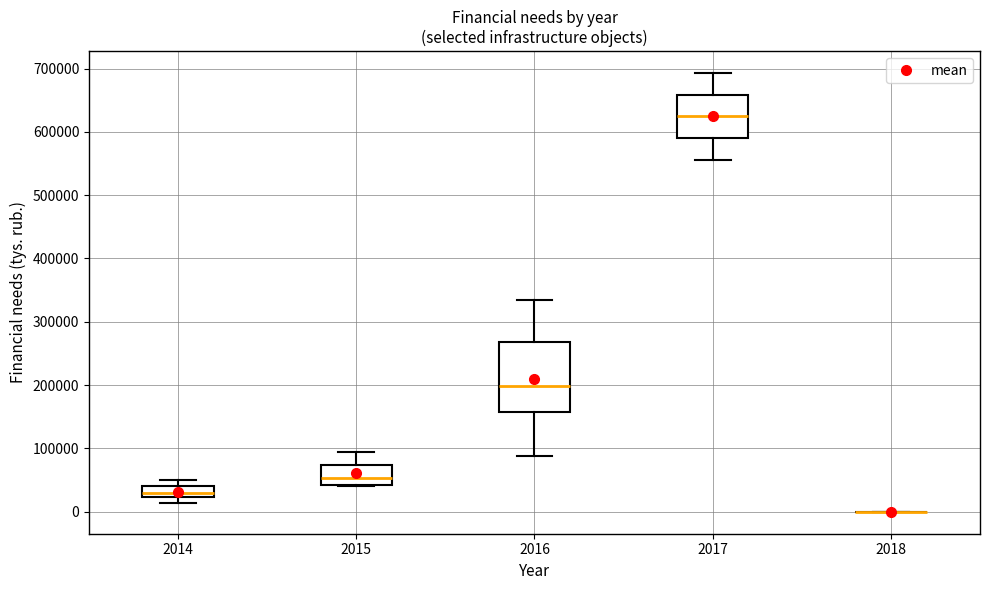

Reading left to right, transcribe this box plot: for each box, give where its median line is, the range the box spans, and where its two whiskers end, as read against the y-axis. The values are not printed on the chart, so give them approximately, as read against the axis.

2014: median 30000, box 20000 to 40000, whiskers 10000 to 50000
2015: median 50000, box 40000 to 70000, whiskers 40000 to 90000
2016: median 200000, box 160000 to 270000, whiskers 90000 to 330000
2017: median 620000, box 590000 to 660000, whiskers 560000 to 690000
2018: box collapsed to a line at 0, whiskers 0 to 0